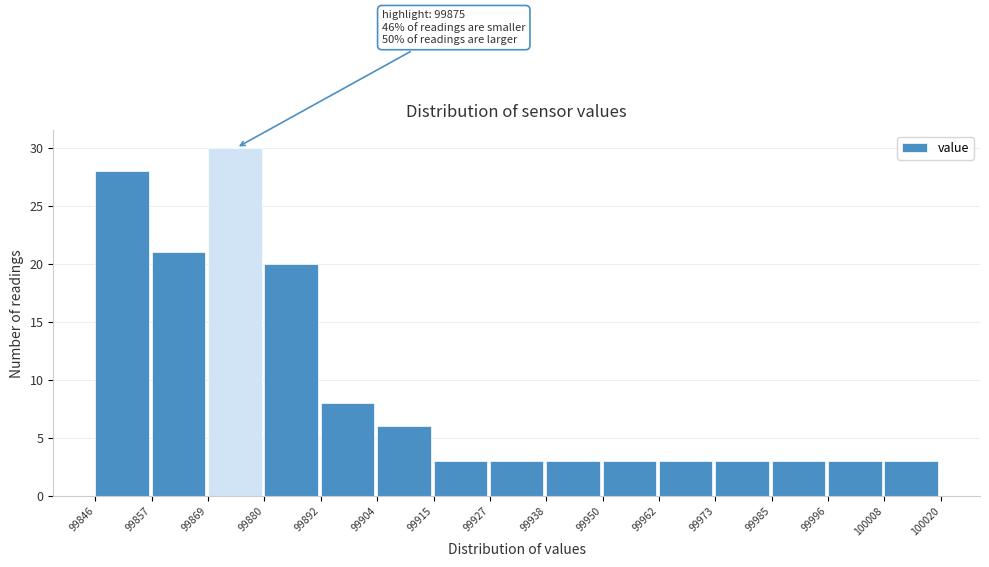

Over which range of the x-axis is the bar tallest?

99869 to 99880